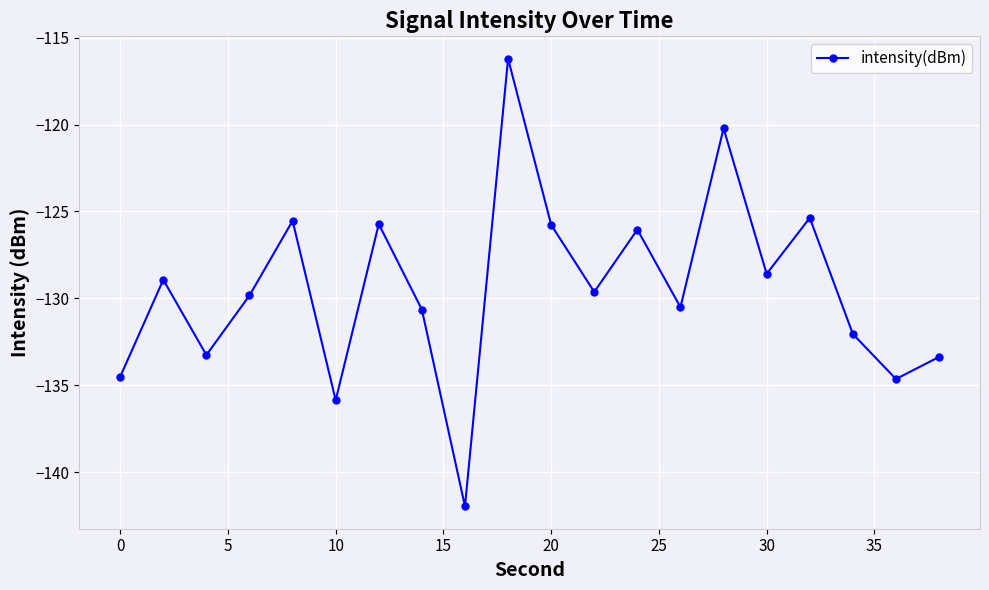

What is the minimum value shown in the chart?

-142.0